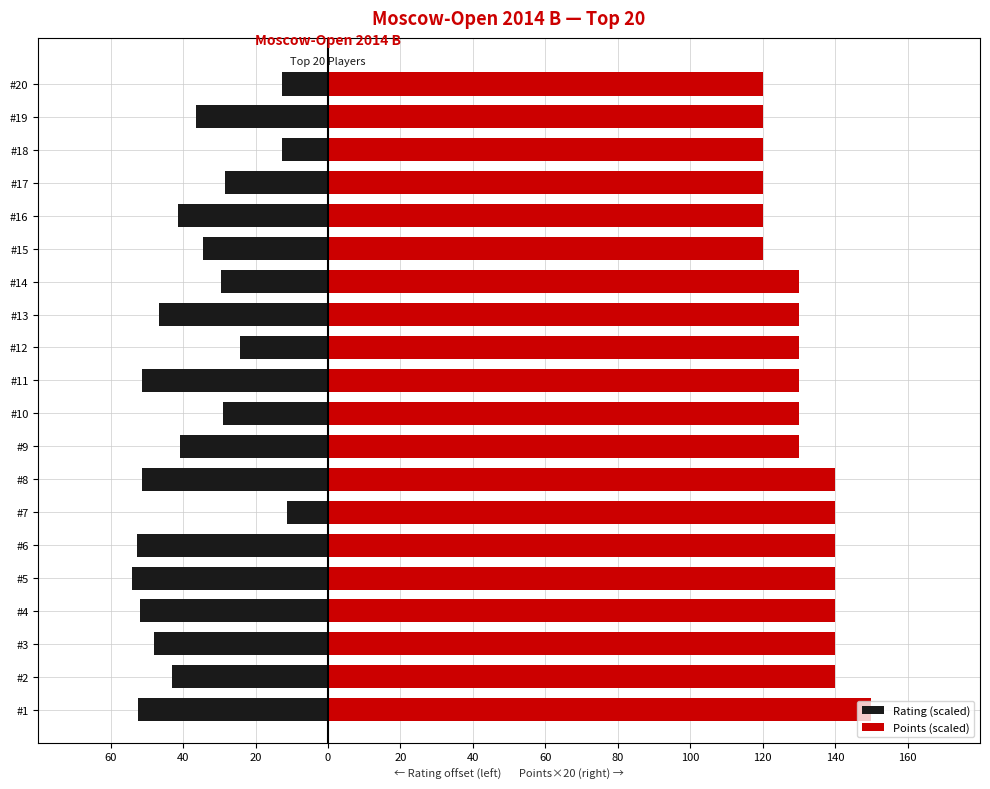

How many groups of bars are there?

20